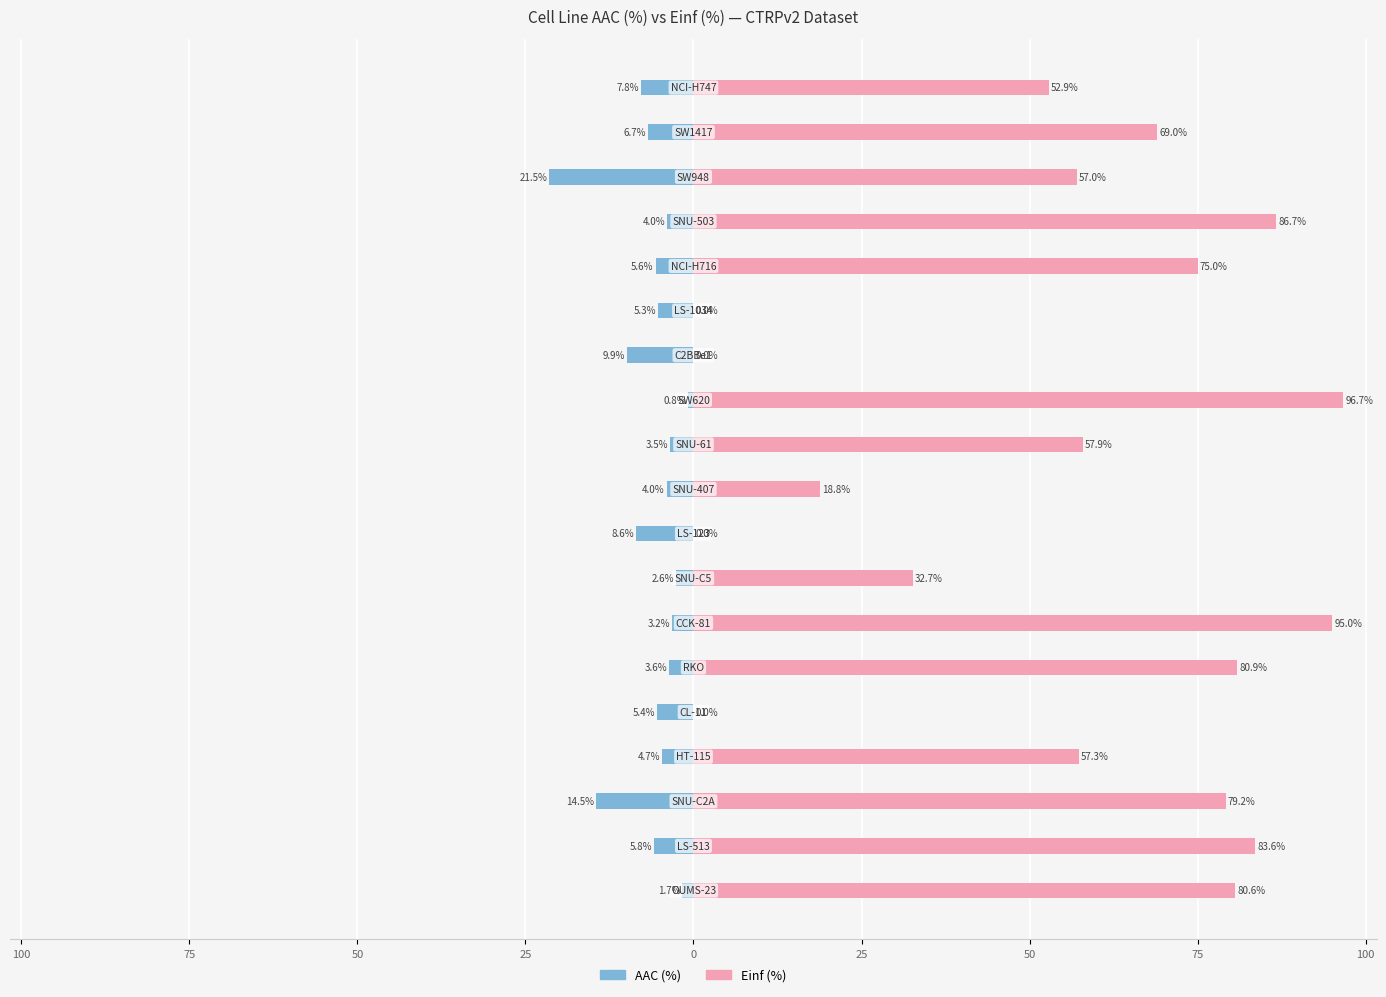

What is the minimum value shown in the chart?

-21.5